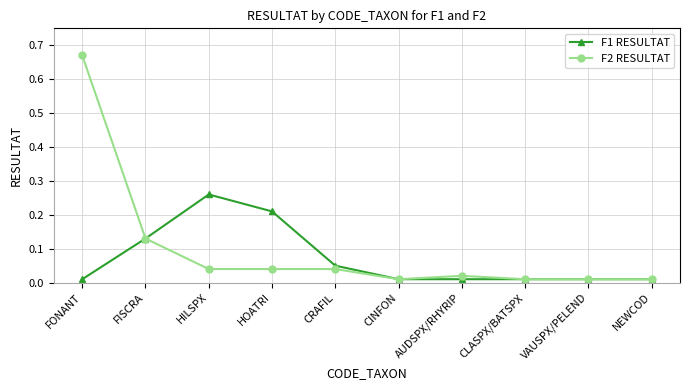

Is it true that F1 RESULTAT equals 0.0 at CRAFIL?

False